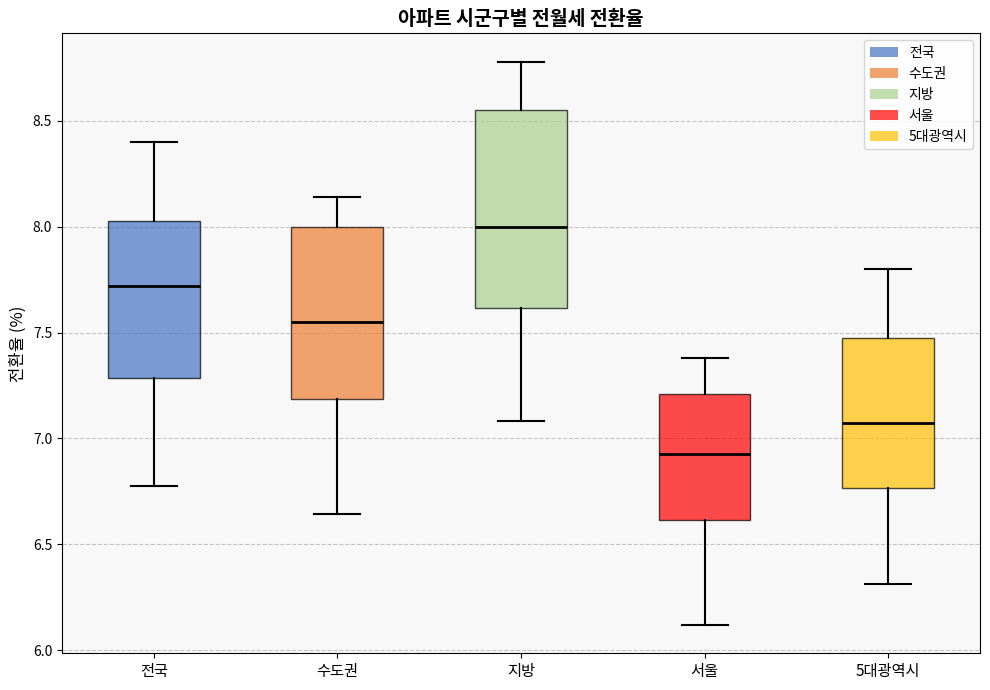

Reading left to right, read every box against the y-axis: the position of its median line, the range the box covers, and the ends of its whiskers. The values are not printed on the chart, so give them approximately, as read against the axis.

전국: median 7.70, box 7.30 to 8.05, whiskers 6.75 to 8.40
수도권: median 7.55, box 7.20 to 8.00, whiskers 6.65 to 8.15
지방: median 8.00, box 7.60 to 8.55, whiskers 7.10 to 8.80
서울: median 6.95, box 6.60 to 7.20, whiskers 6.10 to 7.40
5대광역시: median 7.05, box 6.75 to 7.50, whiskers 6.30 to 7.80